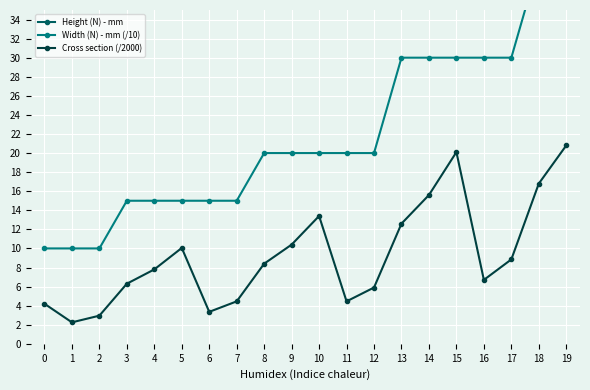

Between 1 and 11, which is larger?

1